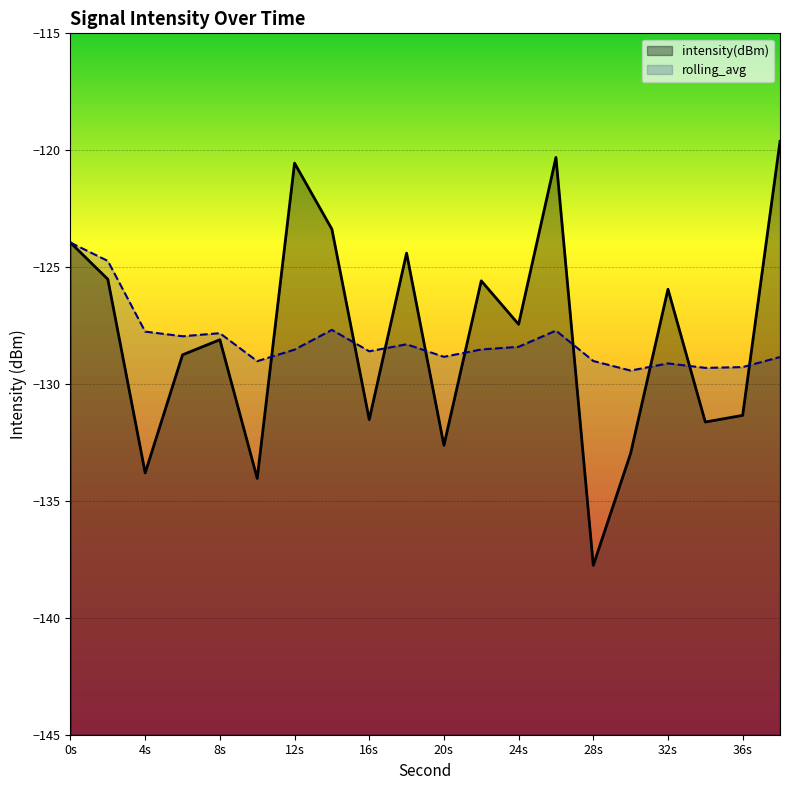

At how many categories does at least one series exceed -121?

3